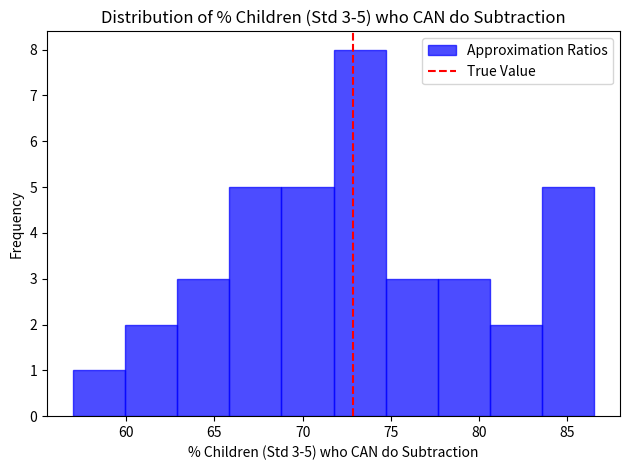

Which range on the x-axis has the tallest bar?

71.75 to 74.70